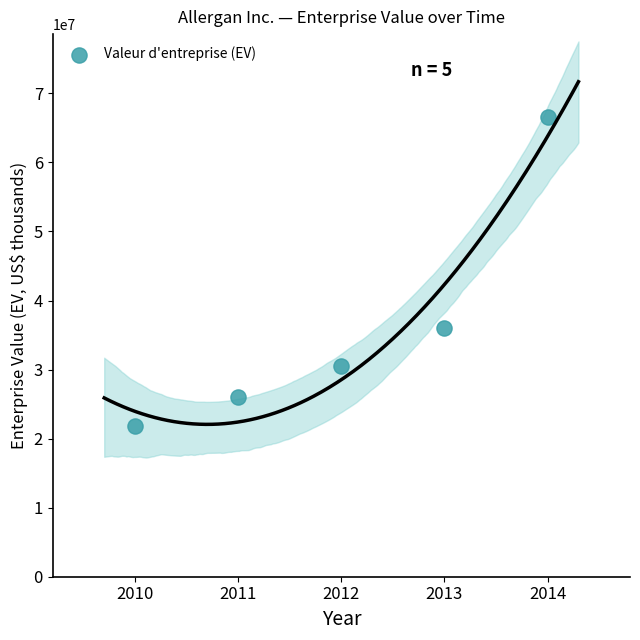

What is the range of Y values (max minus min)?

44820174